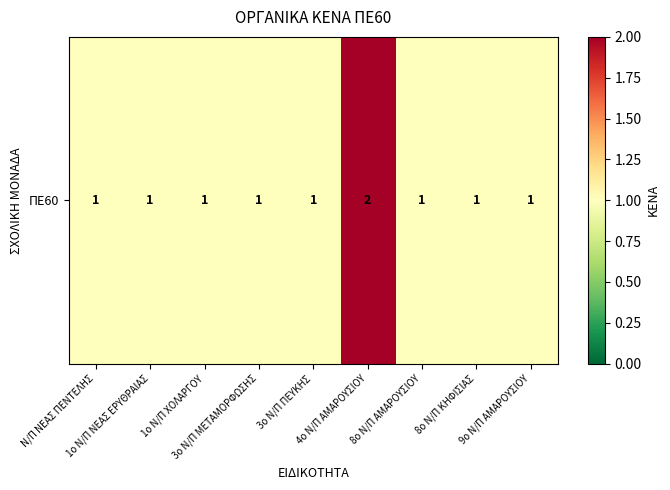

Rank the categories by value from highest to lowest.

4ο Ν/Π ΑΜΑΡΟΥΣΙΟΥ, Ν/Π ΝΕΑΣ ΠΕΝΤΕΛΗΣ, 1ο Ν/Π ΝΕΑΣ ΕΡΥΘΡΑΙΑΣ, 1ο Ν/Π ΧΟΛΑΡΓΟΥ, 3ο Ν/Π ΜΕΤΑΜΟΡΦΩΣΗΣ, 3ο Ν/Π ΠΕΥΚΗΣ, 8ο Ν/Π ΑΜΑΡΟΥΣΙΟΥ, 8ο Ν/Π ΚΗΦΙΣΙΑΣ, 9ο Ν/Π ΑΜΑΡΟΥΣΙΟΥ